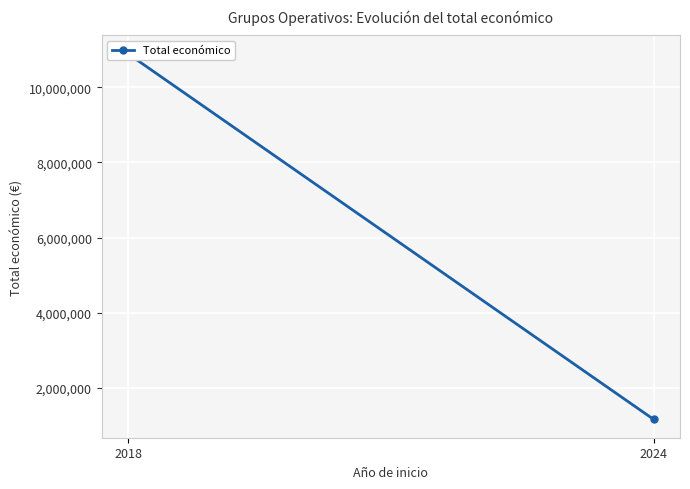

What is the value of the 1st point from the left?

10891852